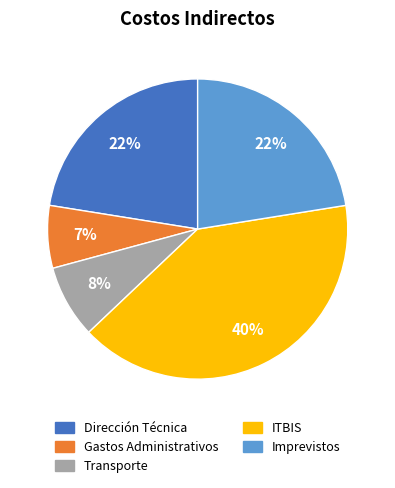

Is it true that Dirección Técnica is 12% of the pie?

False